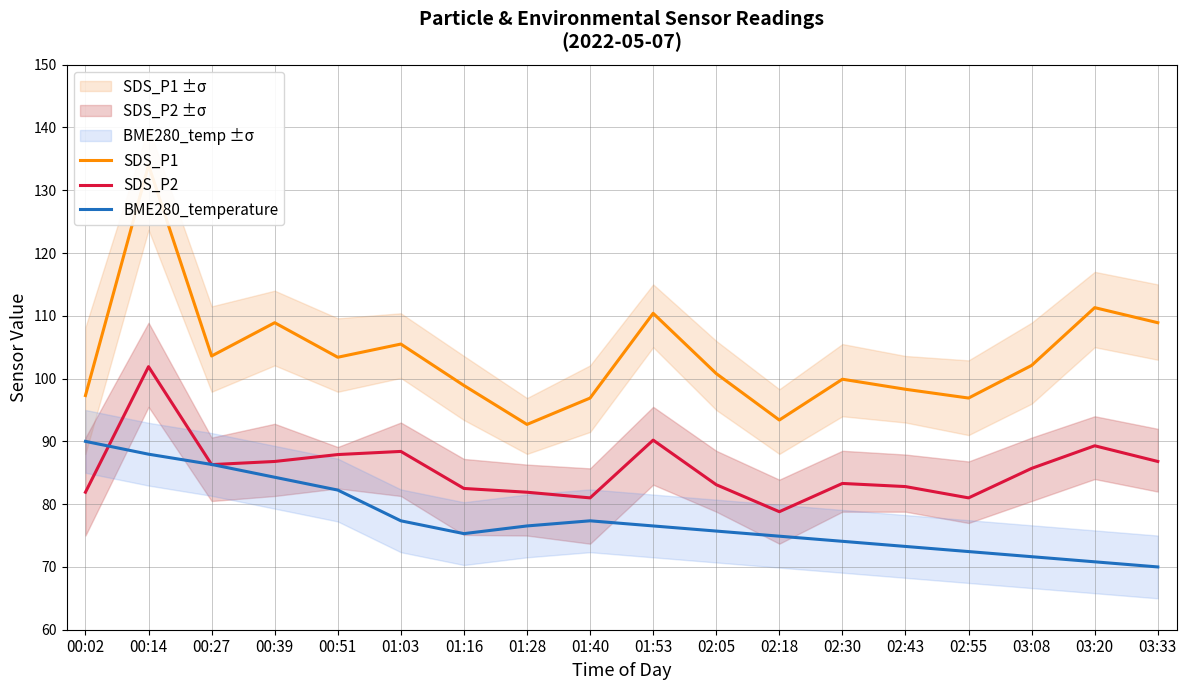

True or false: BME280_temperature has a value of 76.5 at 01:28.

True